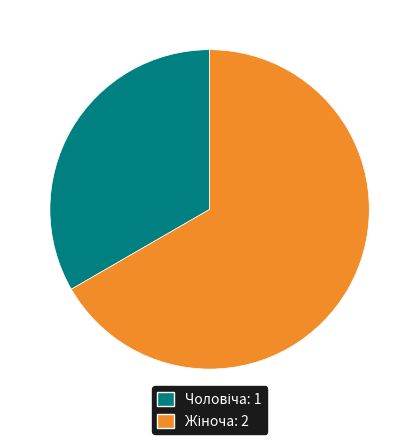

Is there any slice that represents more than half of the pie?

Yes